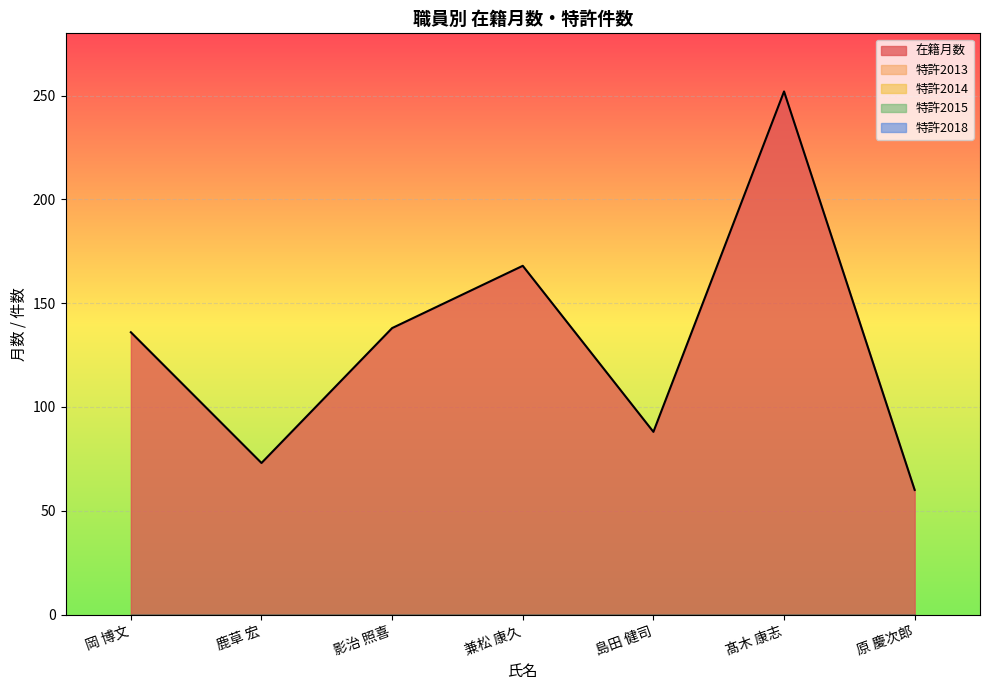

How many lines are shown in the chart?

5